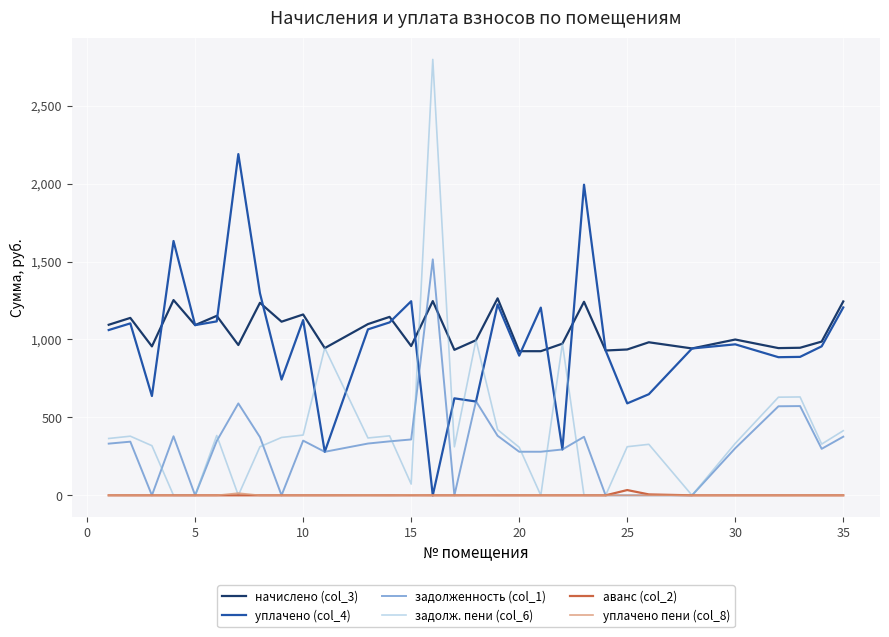

What is the maximum value shown in the chart?

2797.0